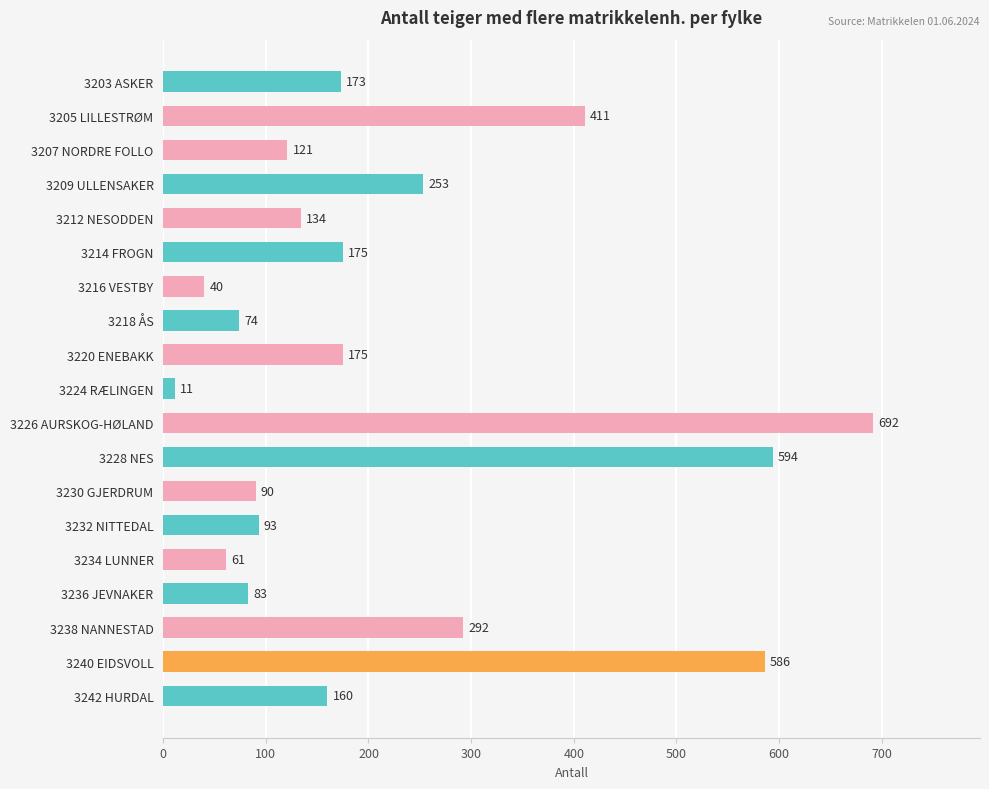

What is the difference between the maximum and second lowest values?

652